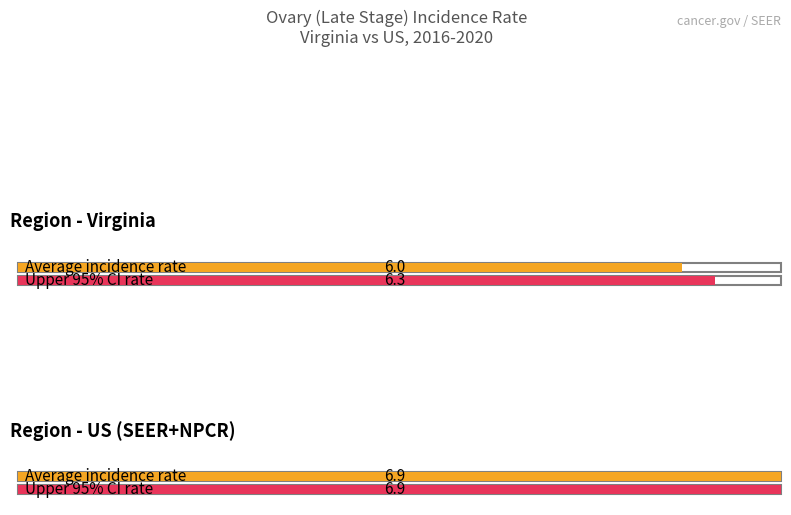

True or false: Age-Adjusted Incidence Rate has a value of 6.0 at Virginia.

True